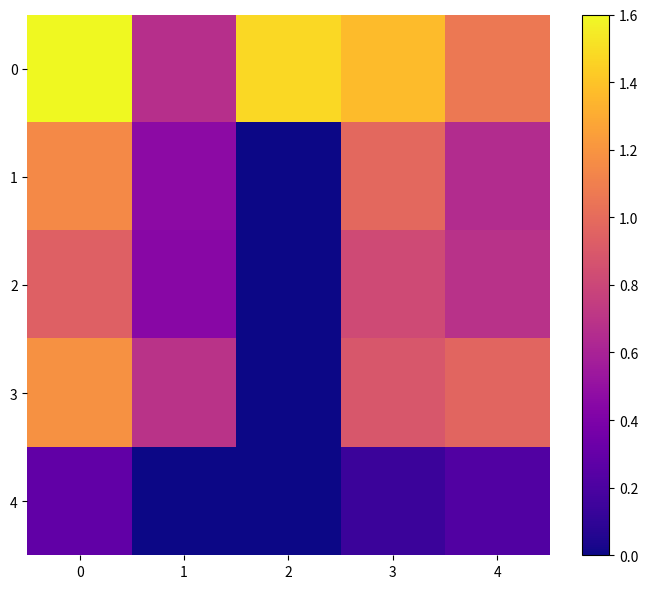

Reading left to right, list all the values displayed in this chart.

0: 0=7.9	1=3.3	2=7.3	3=6.7	4=5.3
1: 0=5.7	1=2.3	2=0.0	3=4.8	4=3.2
2: 0=4.6	1=2.2	2=0.0	3=4.0	4=3.4
3: 0=5.8	1=3.4	2=0.0	3=4.4	4=4.8
4: 0=1.4	1=0.0	2=0.0	3=0.7	4=1.1